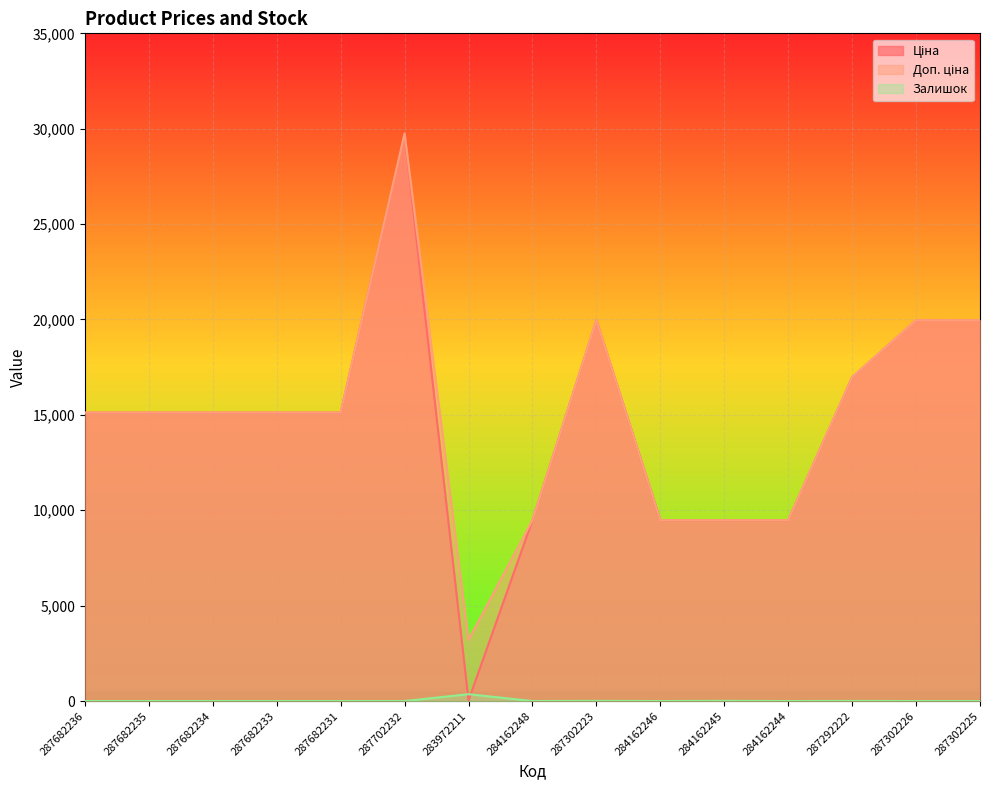

Which category has the lowest value across all series?

287682236